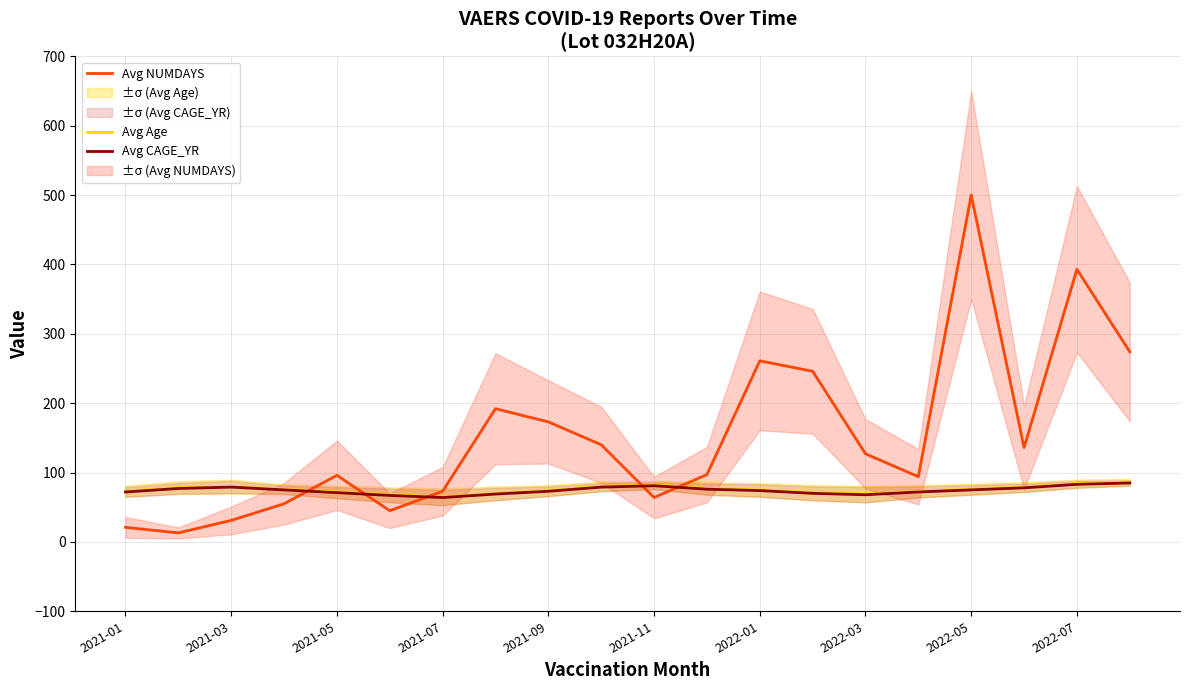

What is the approximate value of Avg CAGE_YR at 2021-07?

64.0